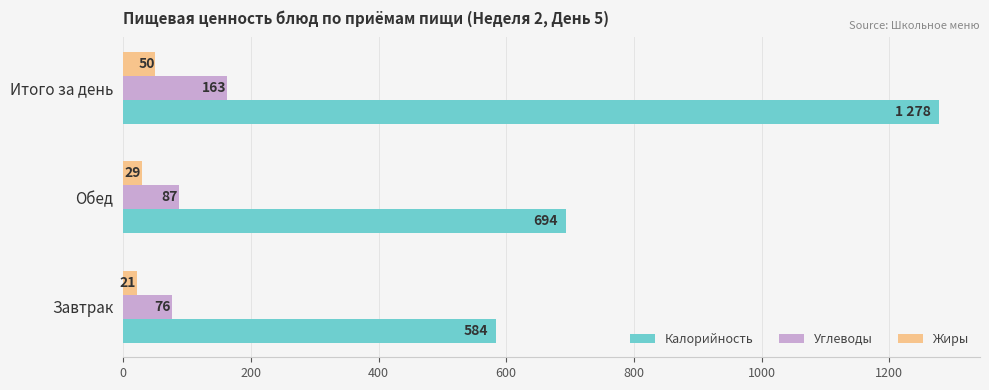

Rank the series by their maximum value, from highest to lowest.

Калорийность, Углеводы, Жиры